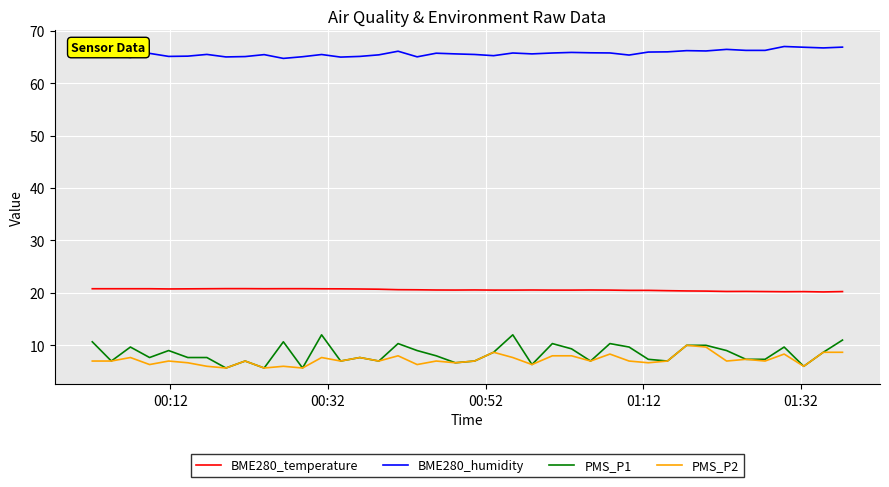

What is the minimum value shown in the chart?

5.7